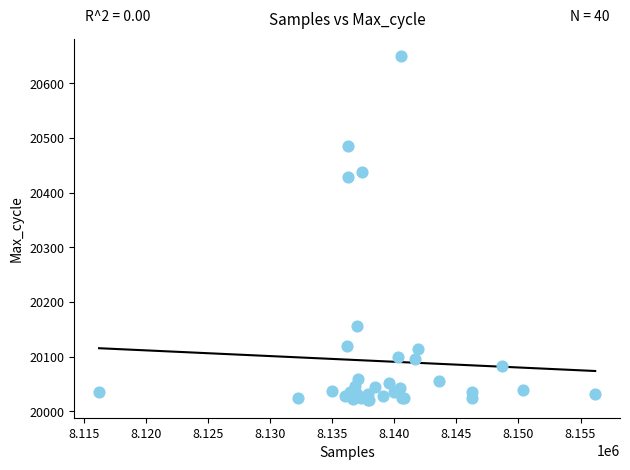

What Y value in the scatter plot is closest to 20335?

20429